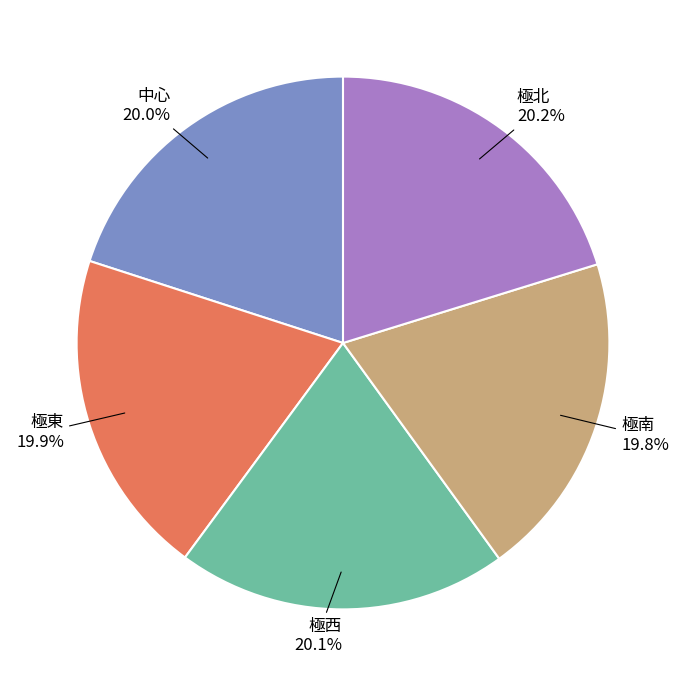

To the nearest percent, what is the average slice percentage?

20%